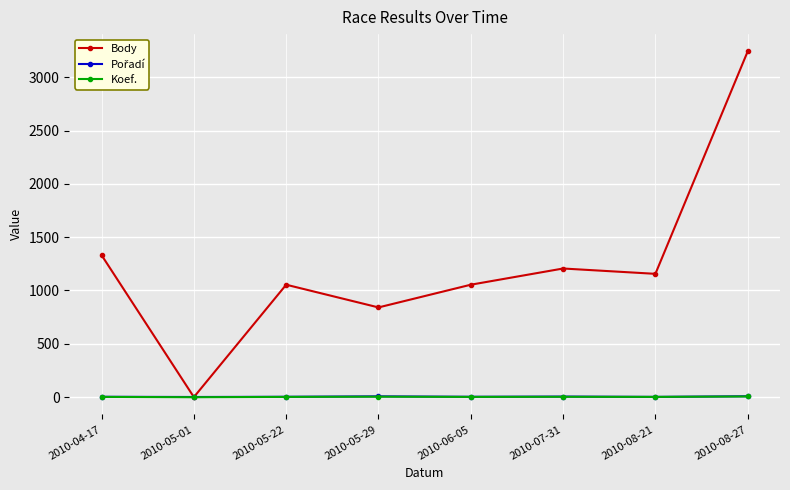

Which series has the largest range (max minus min)?

Body